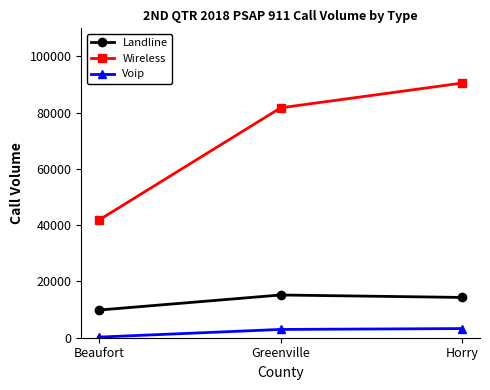

How many lines are shown in the chart?

3